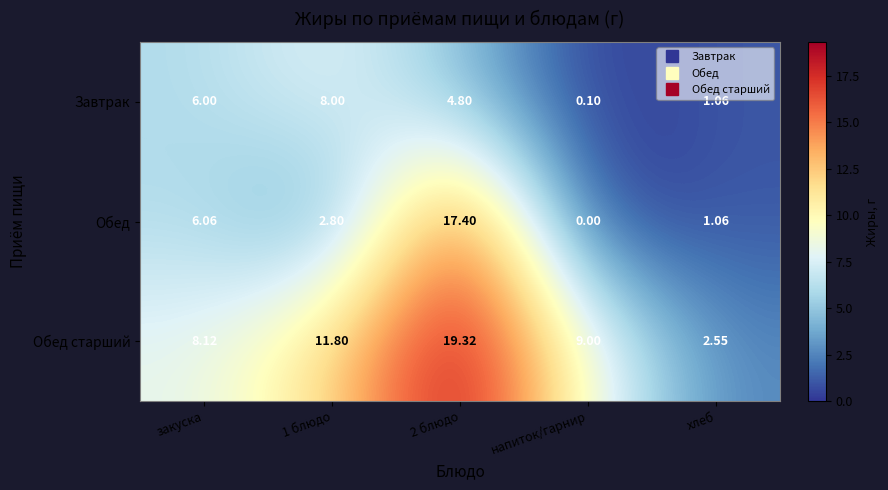

Between 1 блюдо and 2 блюдо, which series saw the biggest shift?

Обед